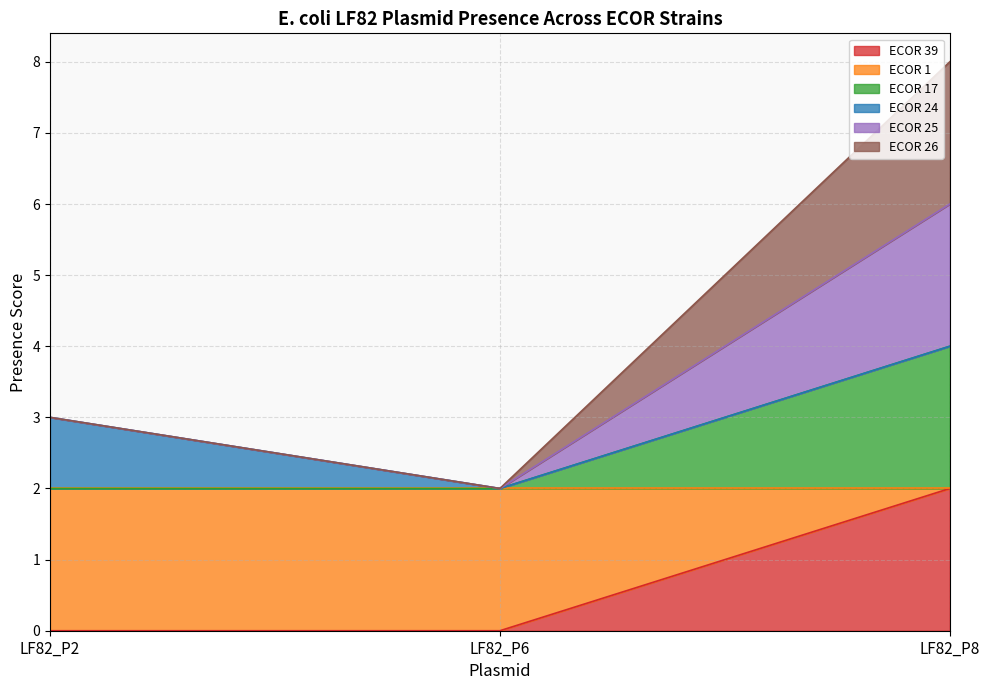

What is the total value across all series at LF82_P6?

4